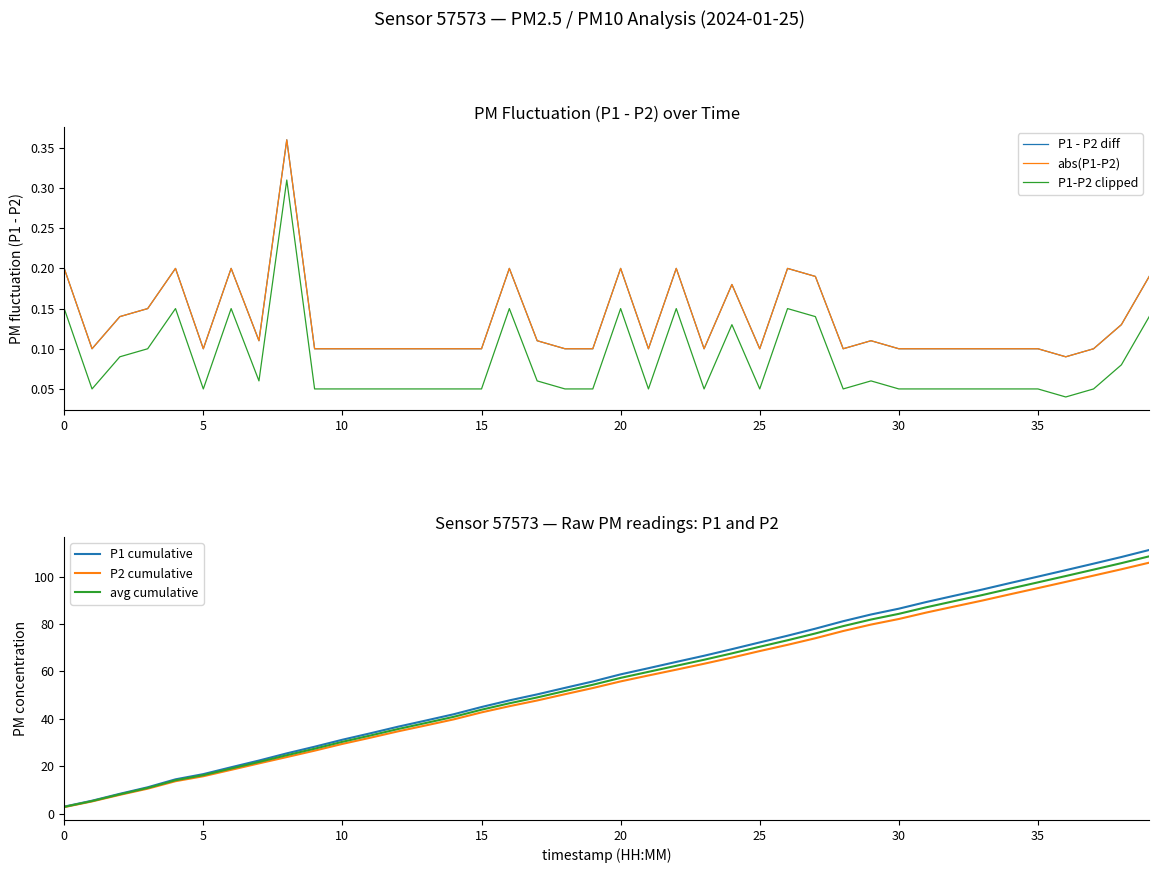

How many categories are shown in the chart?

40